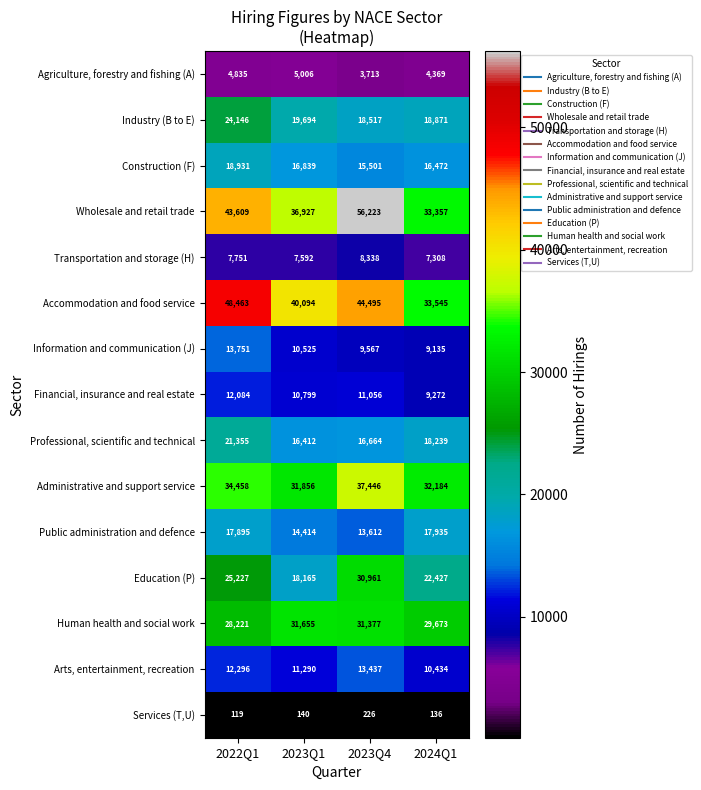

Is the value of Administrative and support service at 2022Q1 greater than the value of Public administration and defence at 2024Q1?

Yes